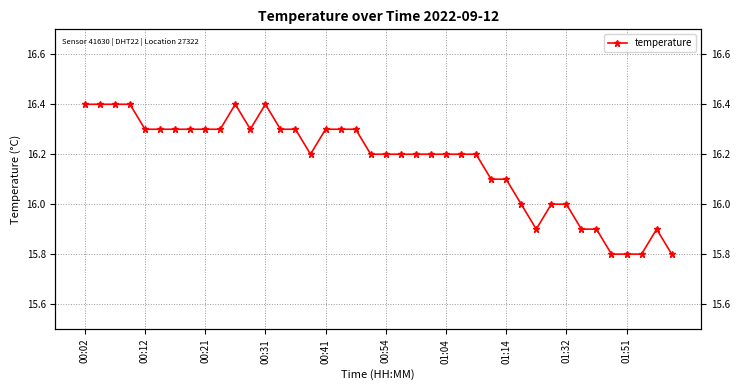

True or false: the data shows 15.8 at 01:51.

True